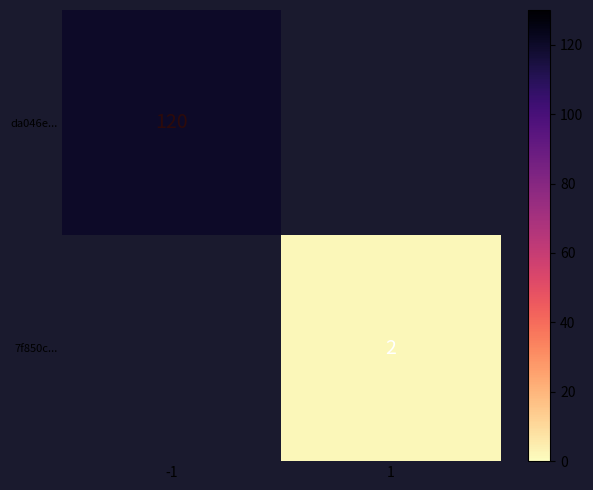

The 7f850c... series shows 2 at 1. True or false?

True